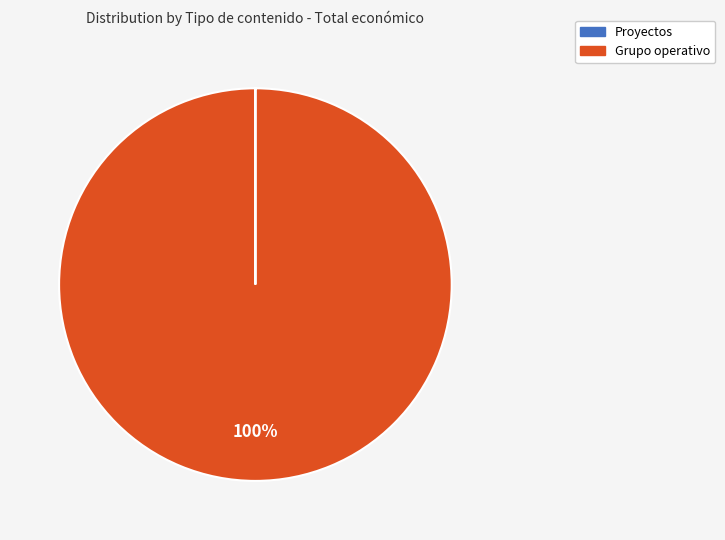

Which category has the biggest portion of the pie?

Grupo operativo